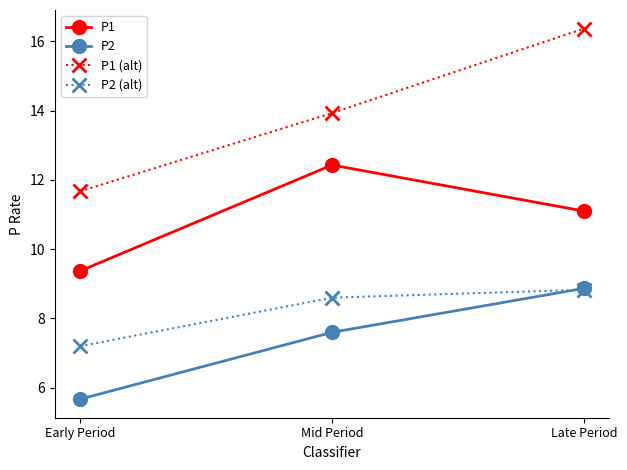

Rank the series at Mid Period from highest to lowest value.

P1 (alt), P1, P2 (alt), P2